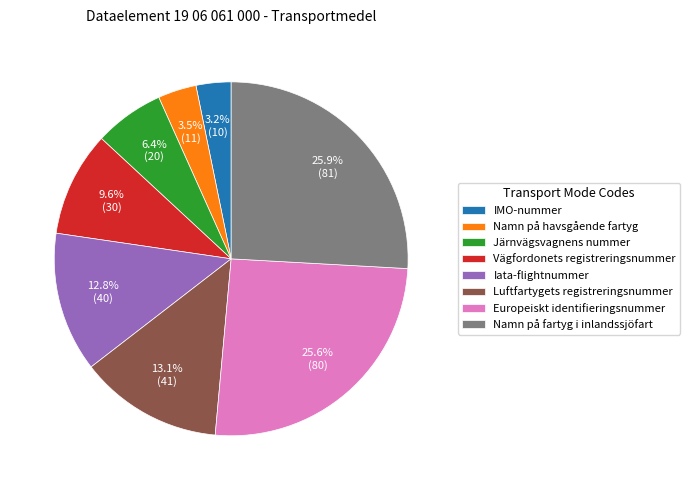

To the nearest percent, what is the combined percentage of IMO-nummer and Järnvägsvagnens nummer?

10%